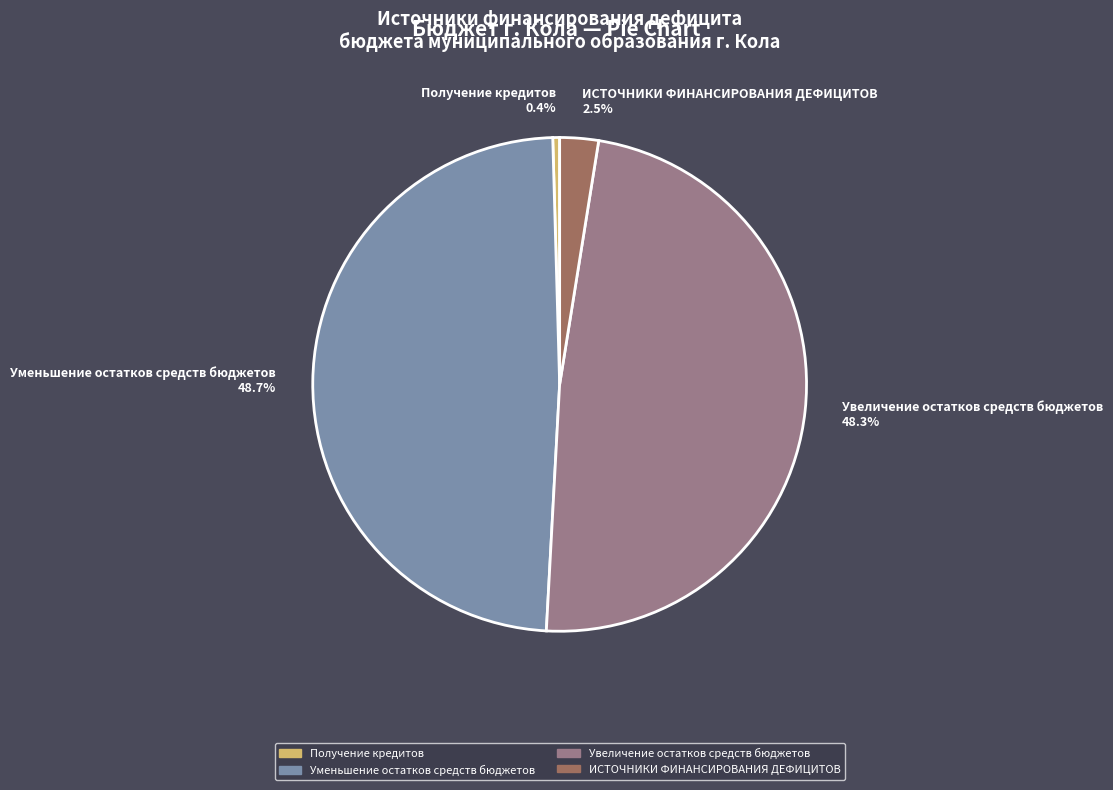

The Получение кредитов slice represents 0% of the pie. True or false?

True